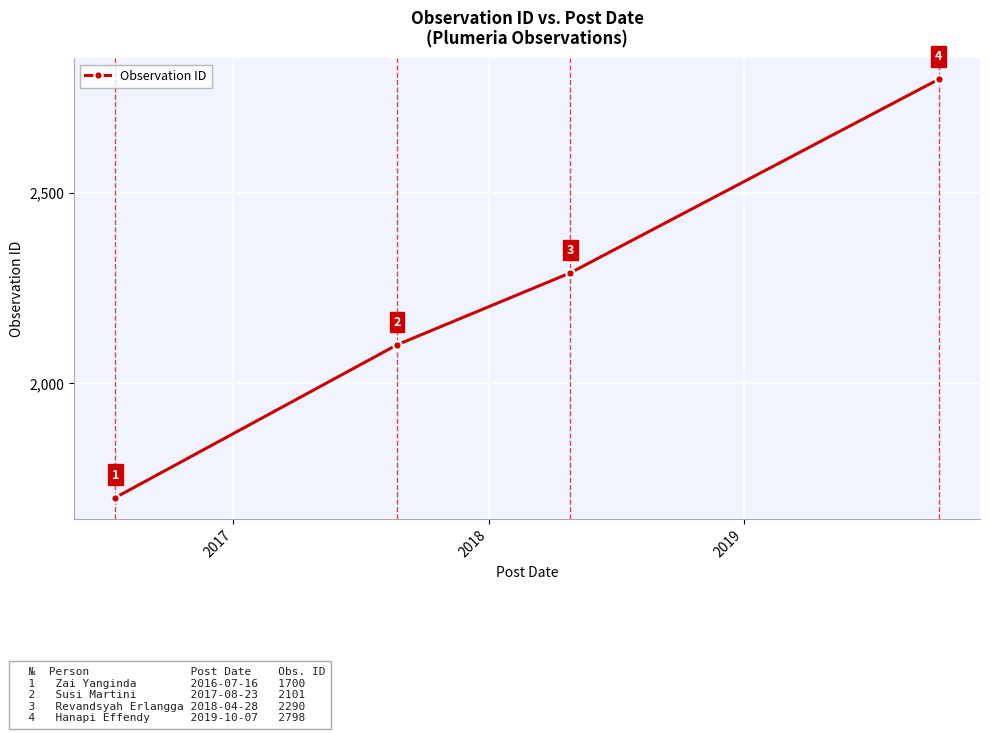

What is the minimum value shown in the chart?

1700